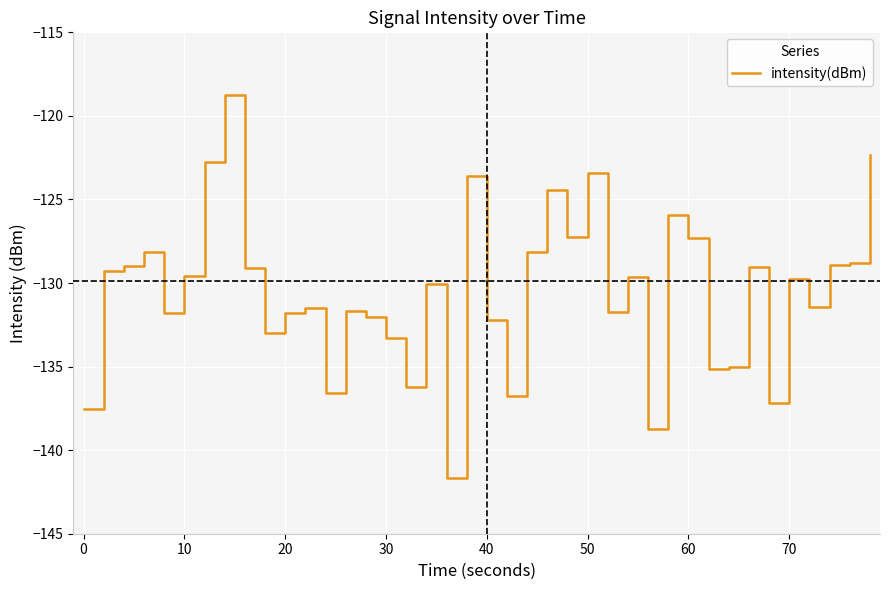

What is the smallest value displayed?

-141.6